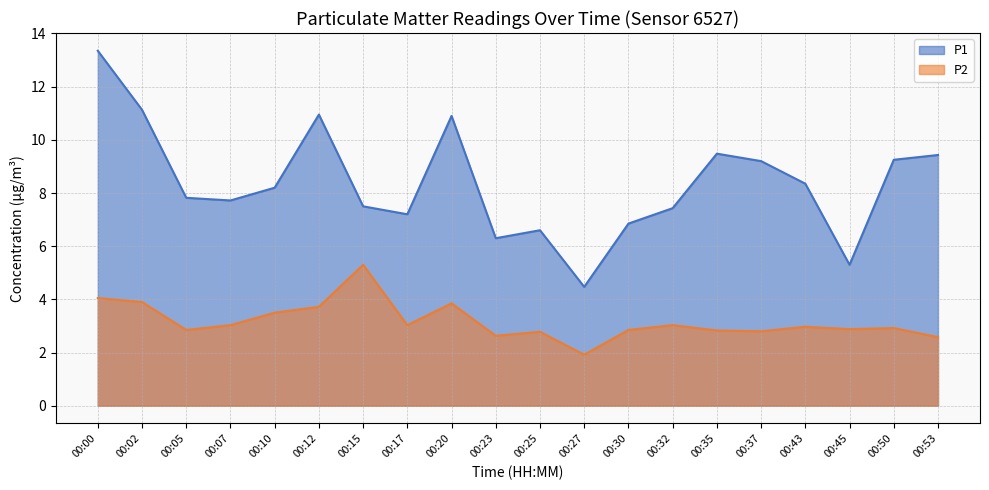

How many interior local valleys does the P1 series have?

5